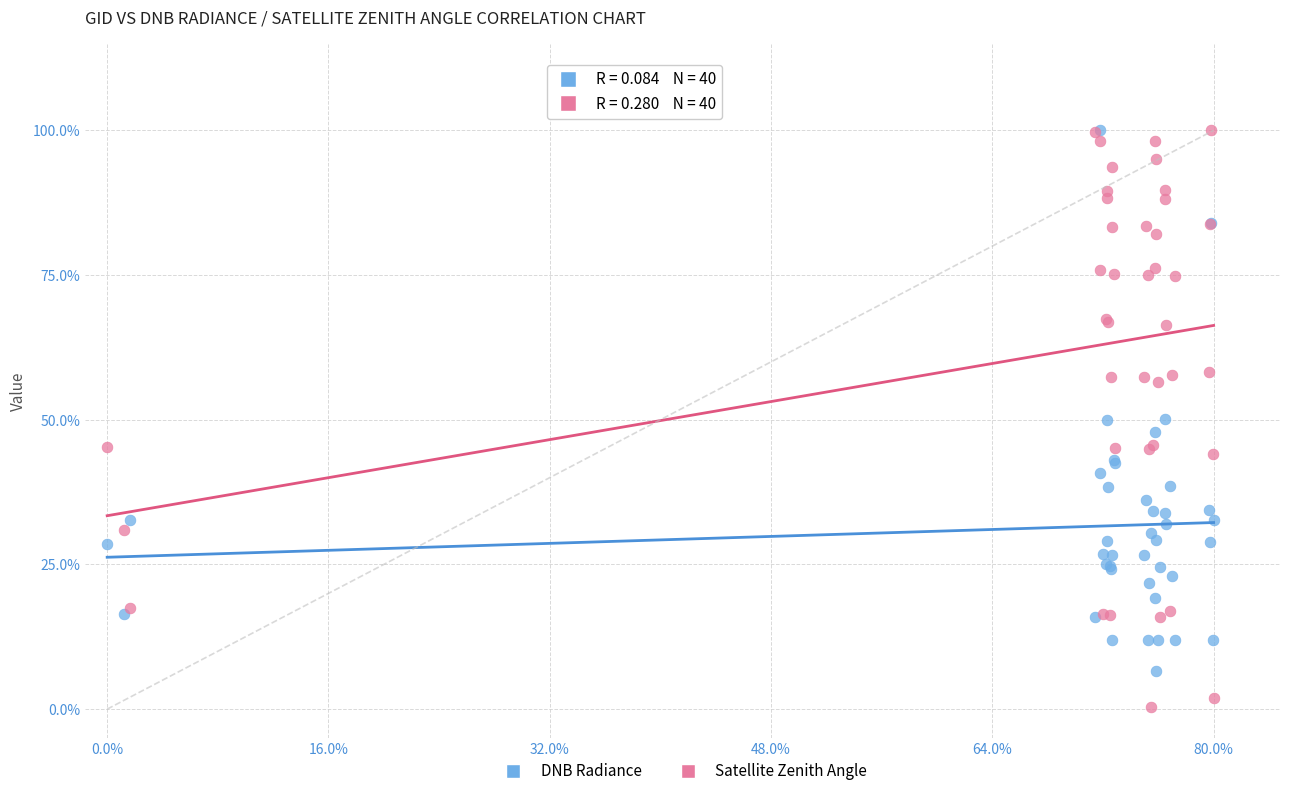

What are all the series names shown in the legend?

DNB Radiance, Satellite Zenith Angle